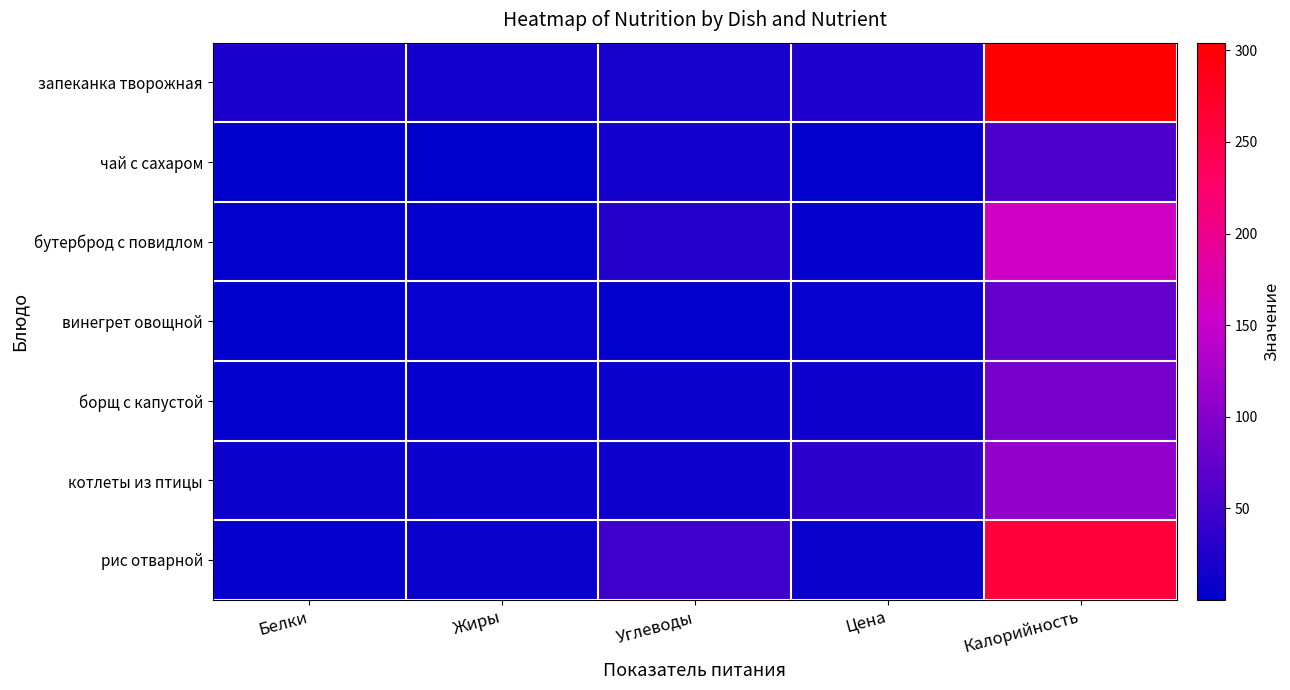

At how many categories does at least one series exceed 271?

1